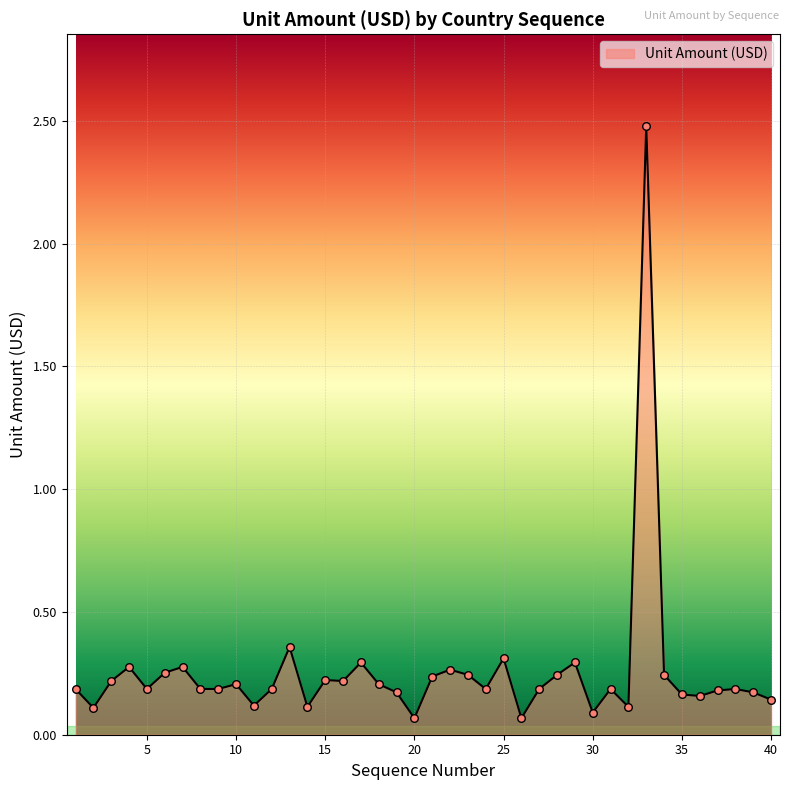

What is the maximum value shown in the chart?

2.5